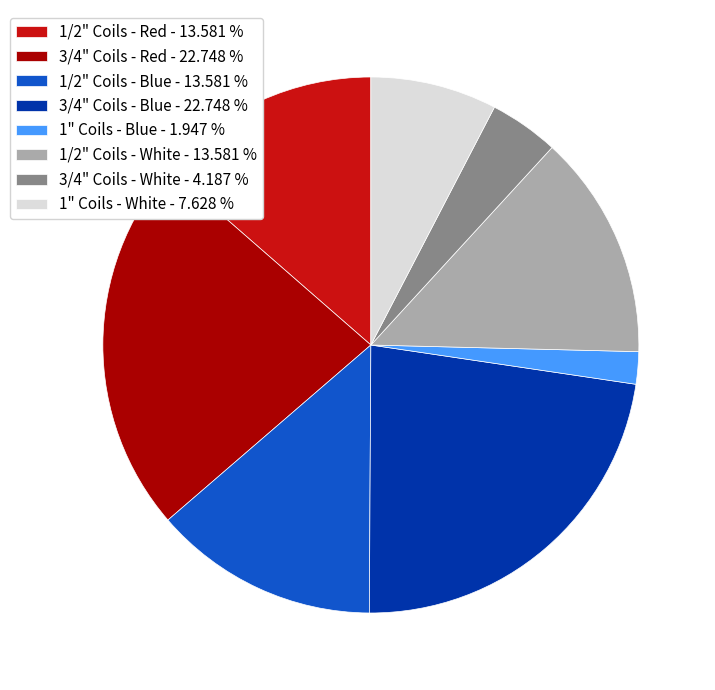

Count the number of slices in the pie.

8